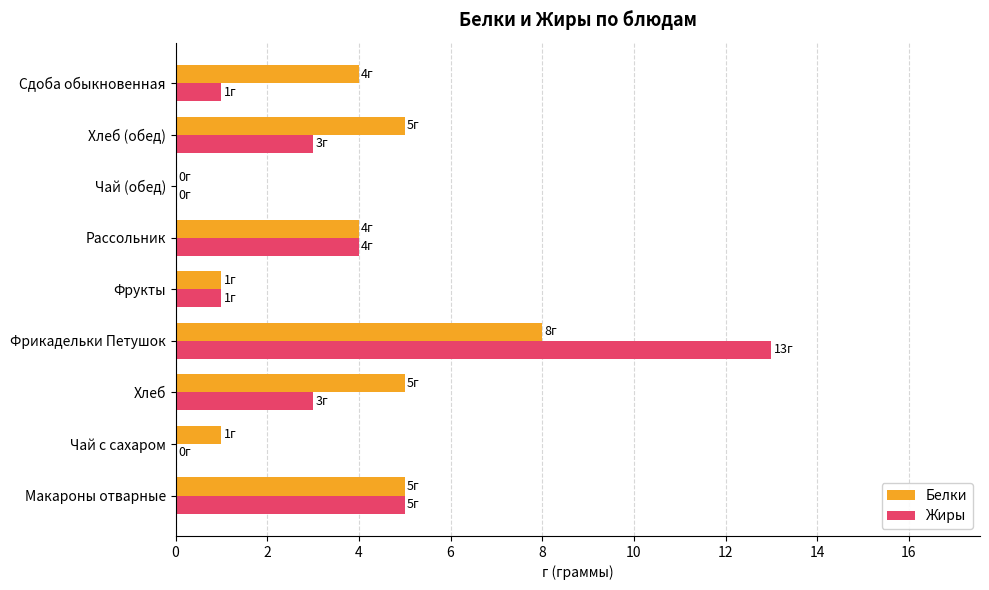

Between Фрикадельки Петушок and Рассольник, which series saw the biggest shift?

Жиры